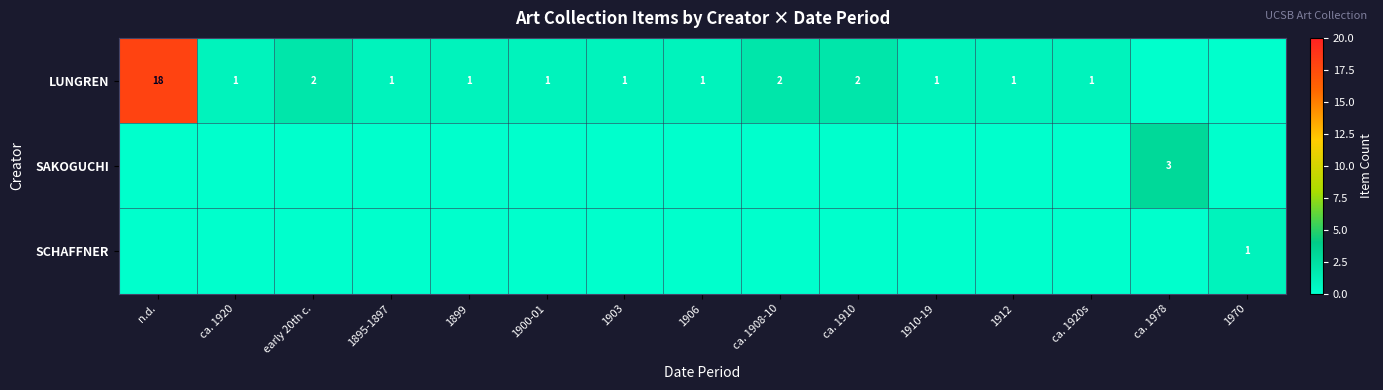

The SAKOGUCHI series shows 2 at ca. 1978. True or false?

False